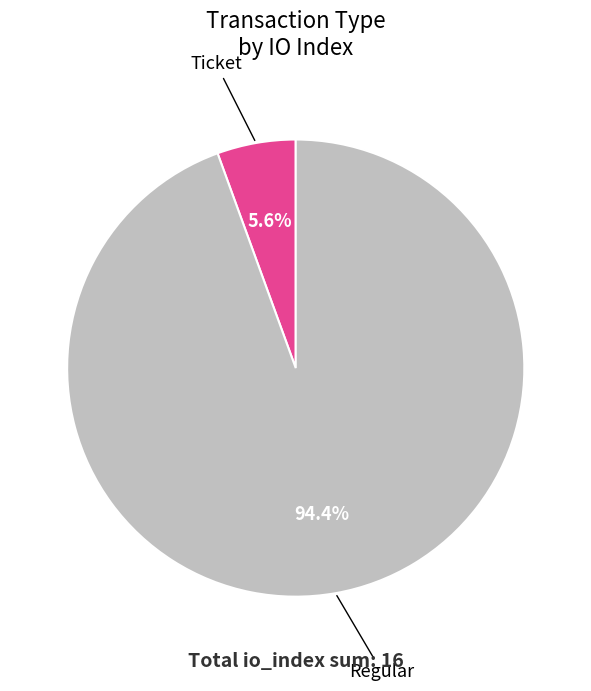

To the nearest percent, what is the difference between the largest and smallest slice percentages?

89%